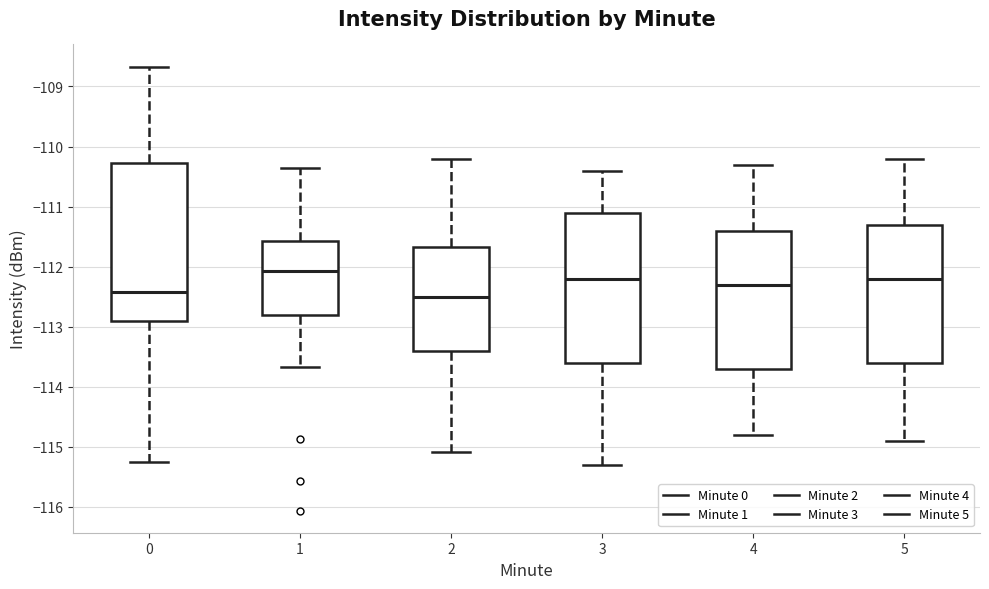

Reading left to right, read every box against the y-axis: the position of its median line, the range the box covers, and the ends of its whiskers. The values are not printed on the chart, so give them approximately, as read against the axis.

0: median -112.4, box -112.9 to -110.3, whiskers -115.3 to -108.7
1: median -112.1, box -112.8 to -111.6, whiskers -113.7 to -110.3
2: median -112.5, box -113.4 to -111.7, whiskers -115.1 to -110.2
3: median -112.2, box -113.6 to -111.1, whiskers -115.3 to -110.4
4: median -112.3, box -113.7 to -111.4, whiskers -114.8 to -110.3
5: median -112.2, box -113.6 to -111.3, whiskers -114.9 to -110.2